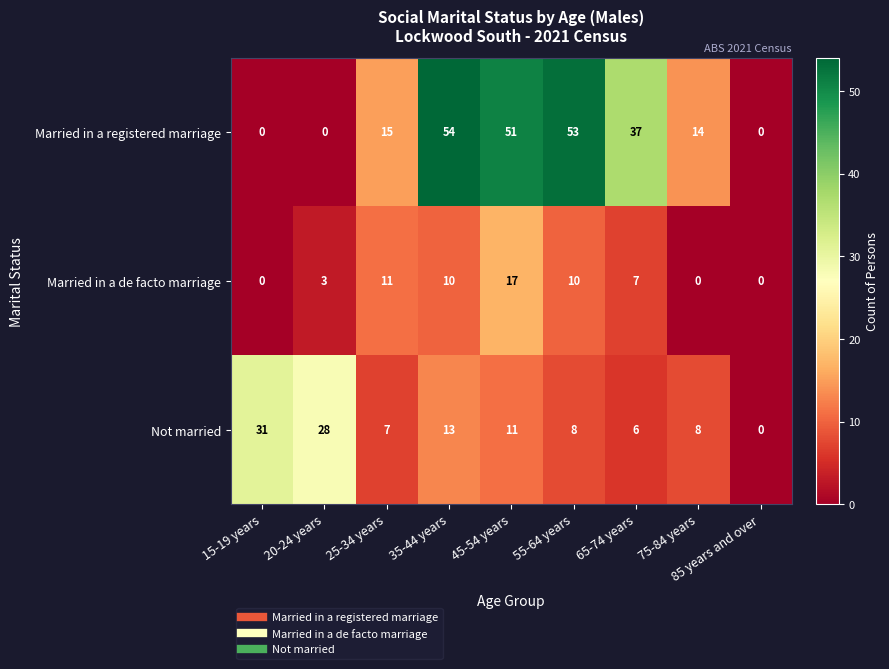

What is the difference between the maximum and minimum values in the Not married series?

31